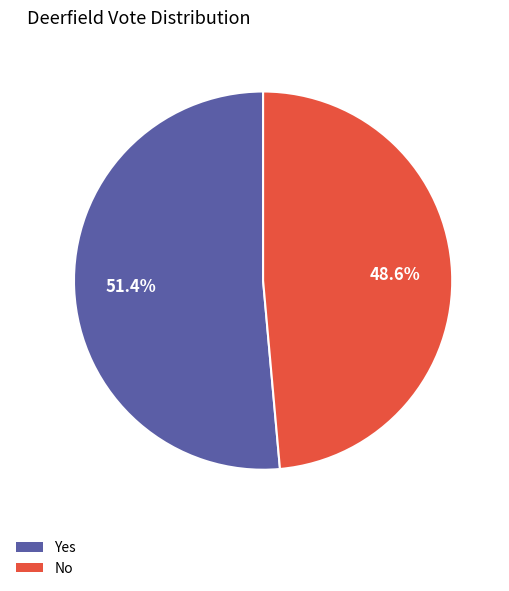

What is the smallest slice in the pie chart?

No